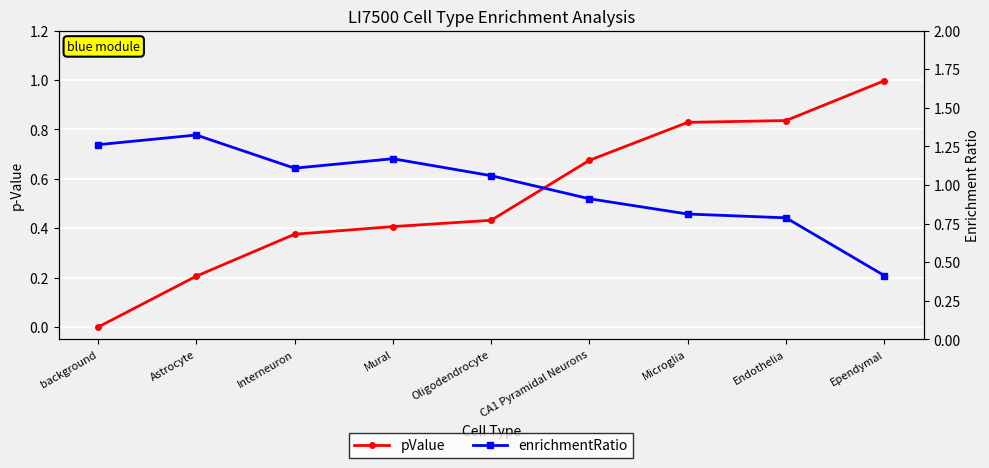

How many intersections are there between enrichmentRatio and pValue?

1